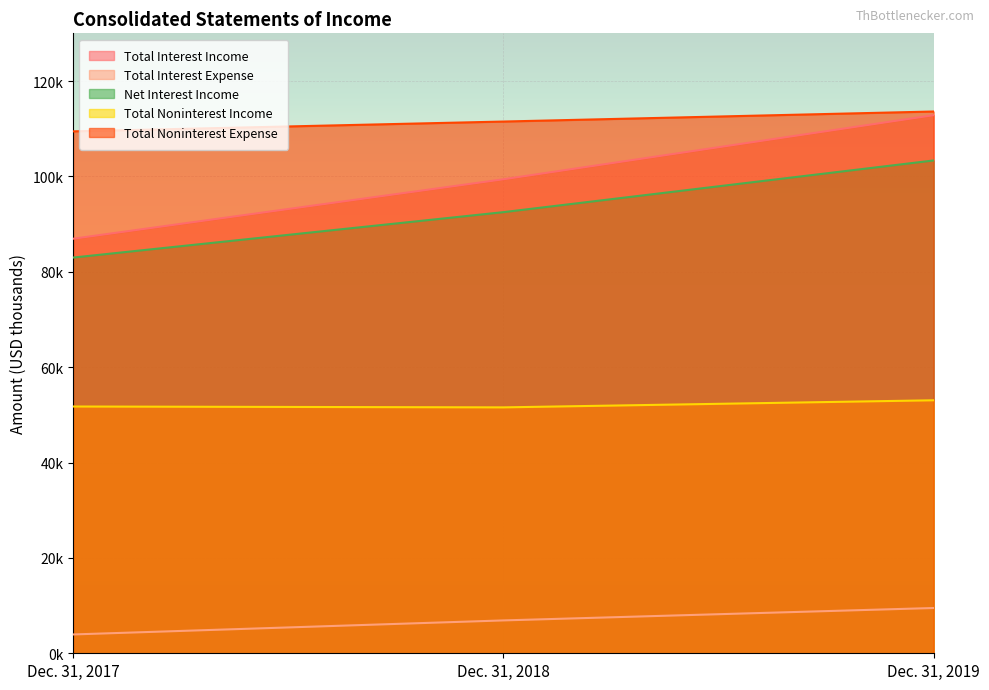

What are all the series names shown in the legend?

Total Interest Income, Total Interest Expense, Net Interest Income, Total Noninterest Income, Total Noninterest Expense